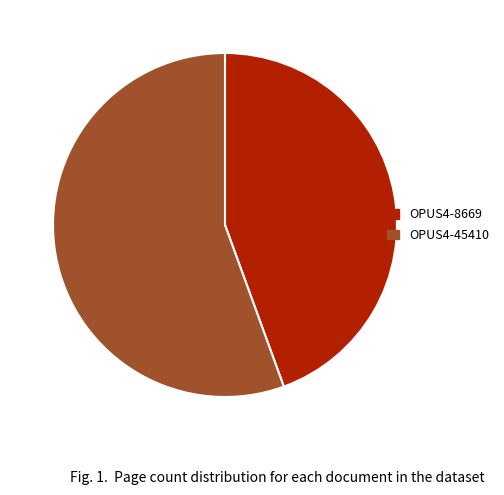

The OPUS4-45410 slice represents 63% of the pie. True or false?

False